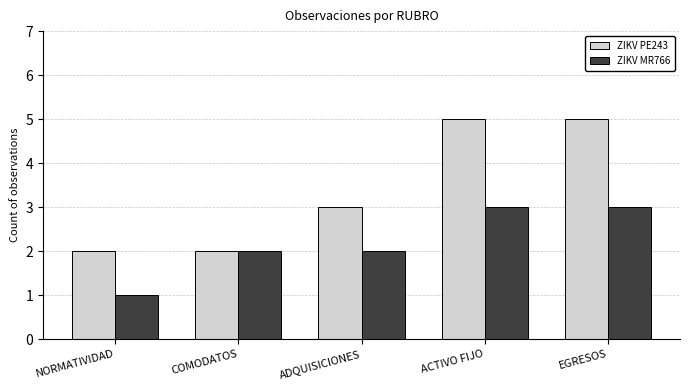

What is the value of the ZIKV MR766 bar at the 1st from the left?

1